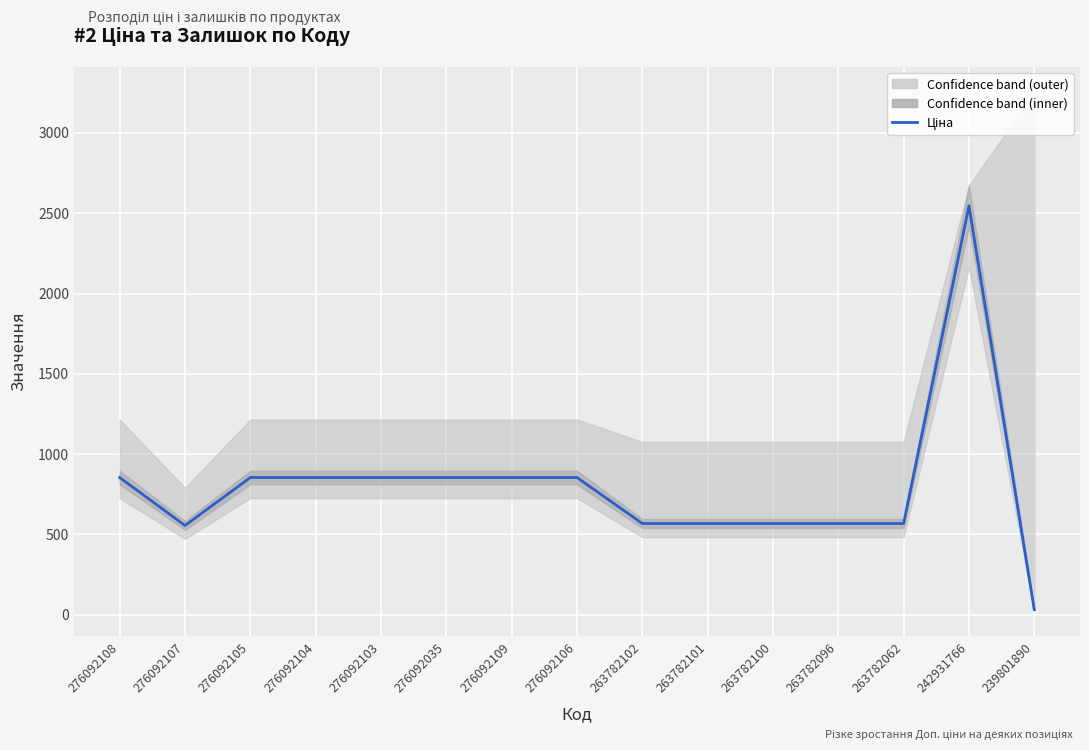

How many interior local peaks (higher than both neighbors) does the data have?

1